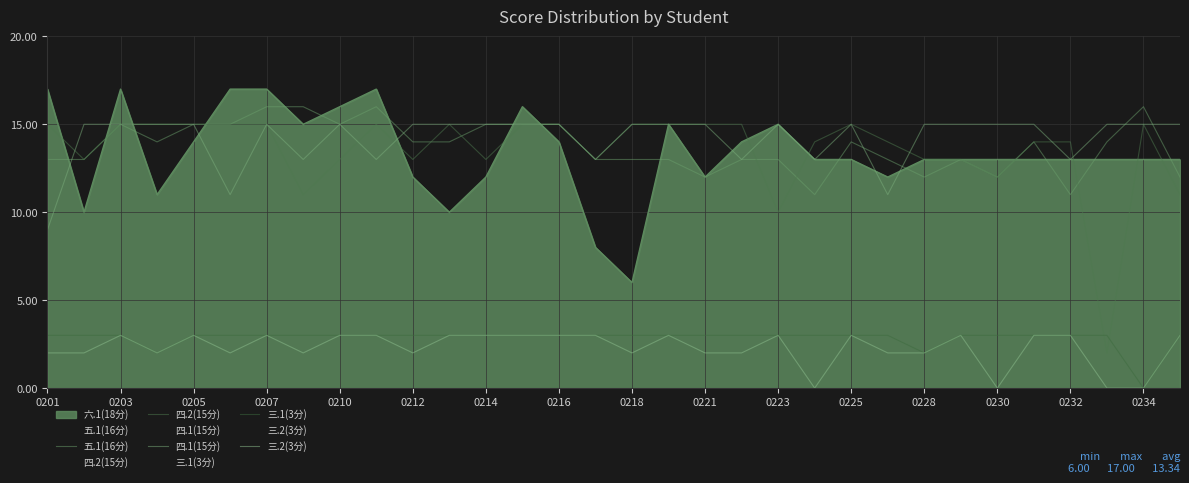

Which series has the largest total across all categories?

四.1(15分)